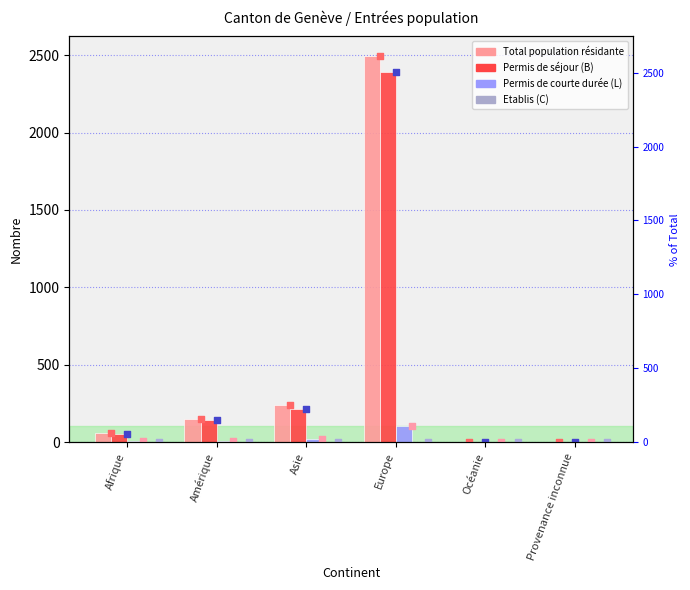

At which category is the sum across all series the highest?

Europe